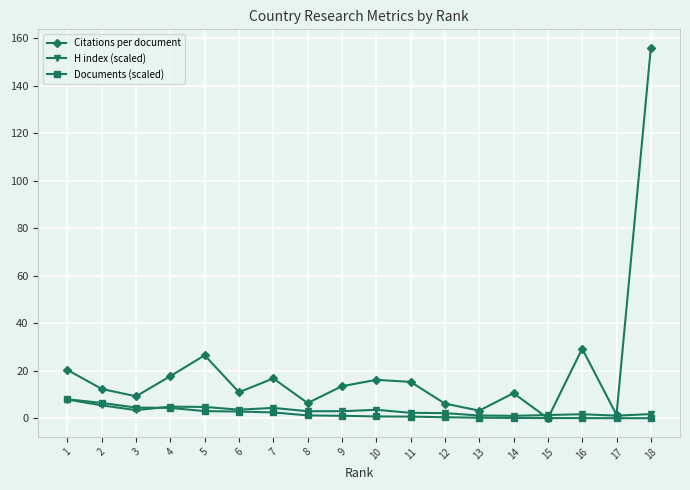

Which series has the largest total across all categories?

Citations per document